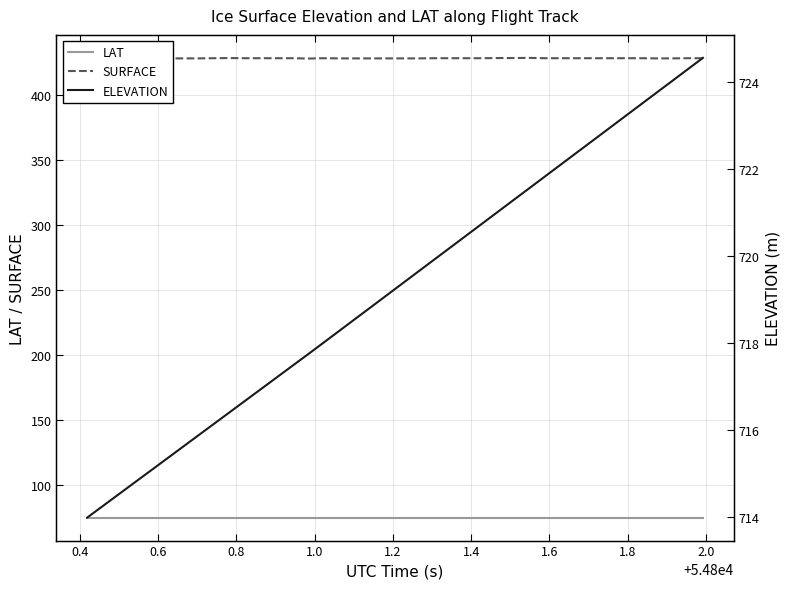

True or false: SURFACE and LAT cross at least once.

False